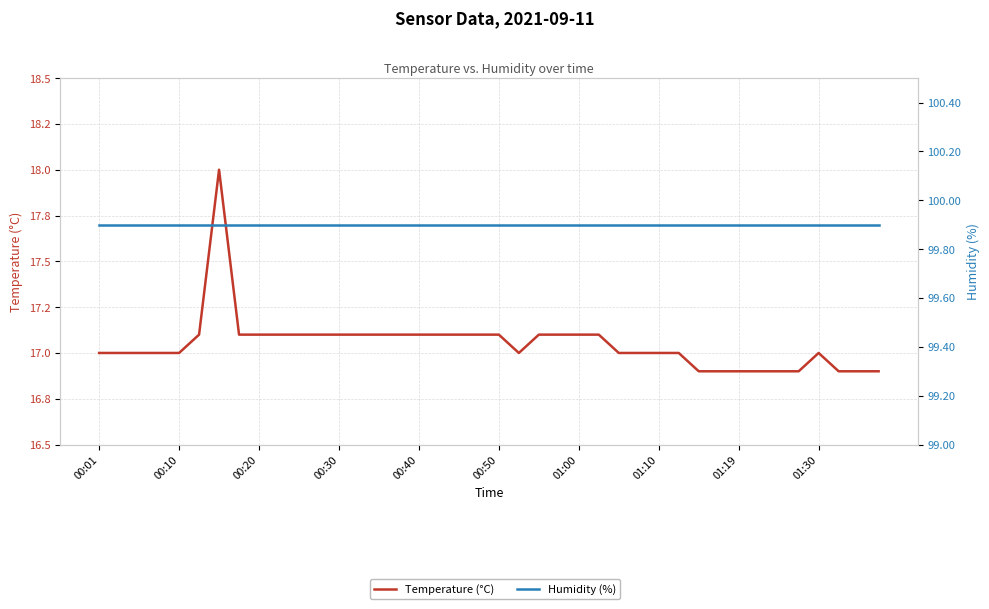

What is the lowest value of the Temperature (°C) series?

16.9